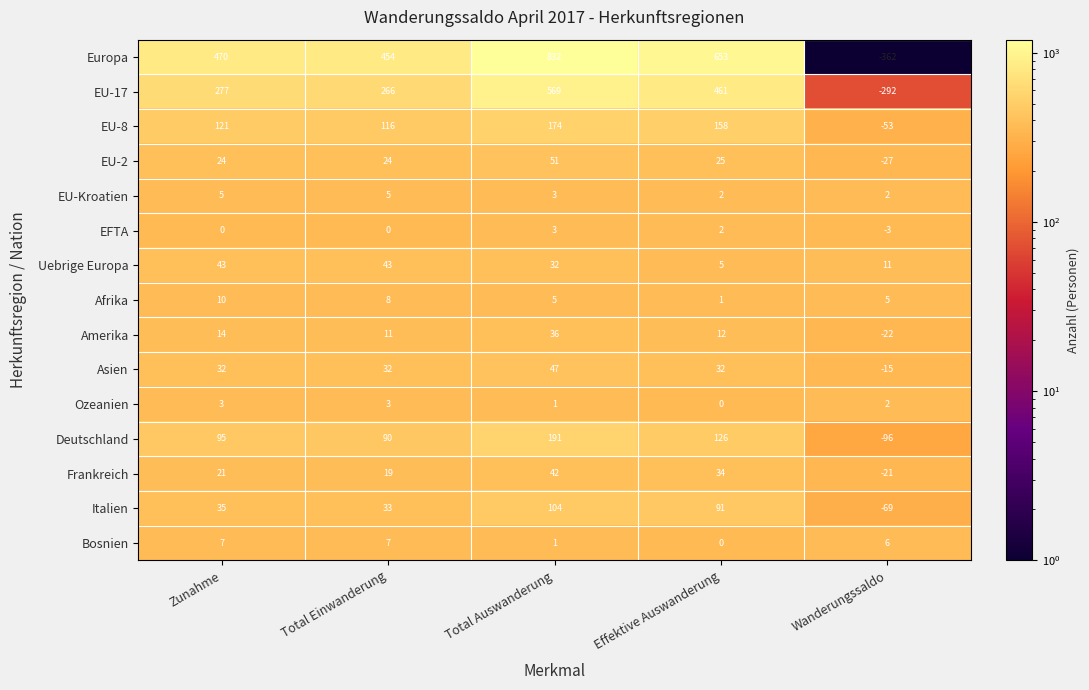

List the labels in order of Frankreich value, smallest first.

Wanderungssaldo, Total Einwanderung, Zunahme, Effektive Auswanderung, Total Auswanderung